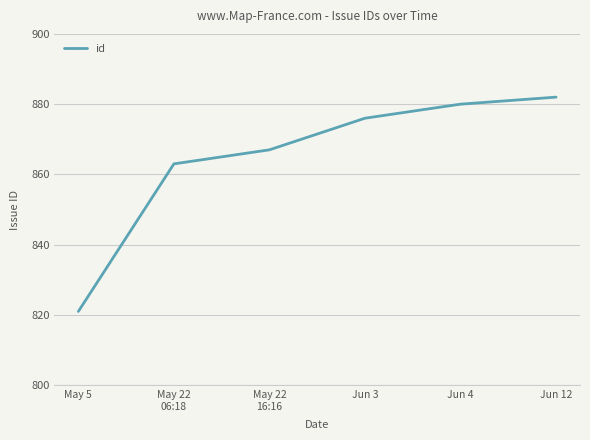

Which label corresponds to the largest value in the chart?

Jun 12